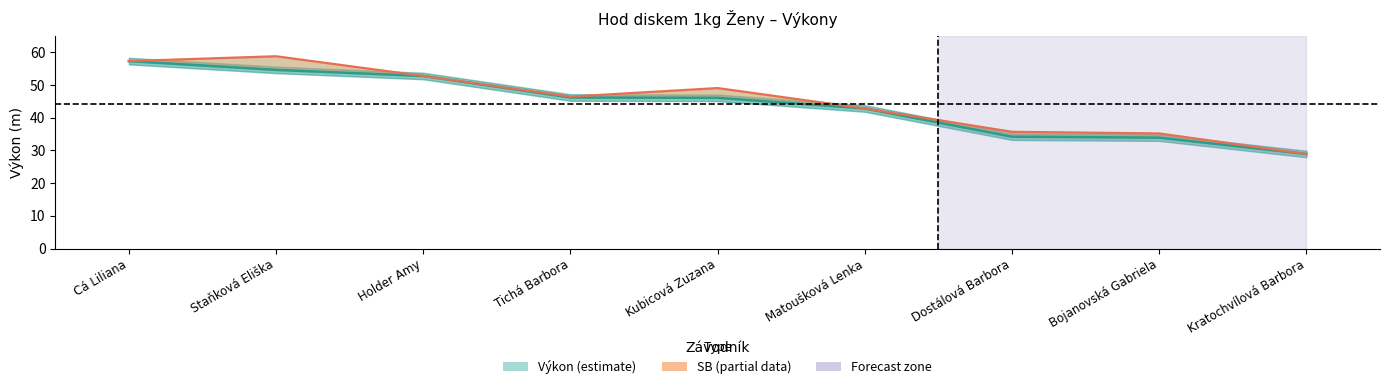

Which series has the largest total across all categories?

SB